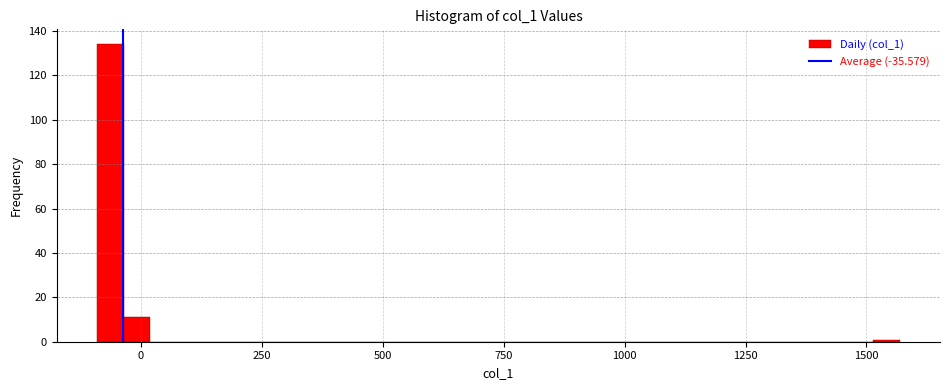

Read against the x-axis, roughly where is the centre of the tallest bar?

-50